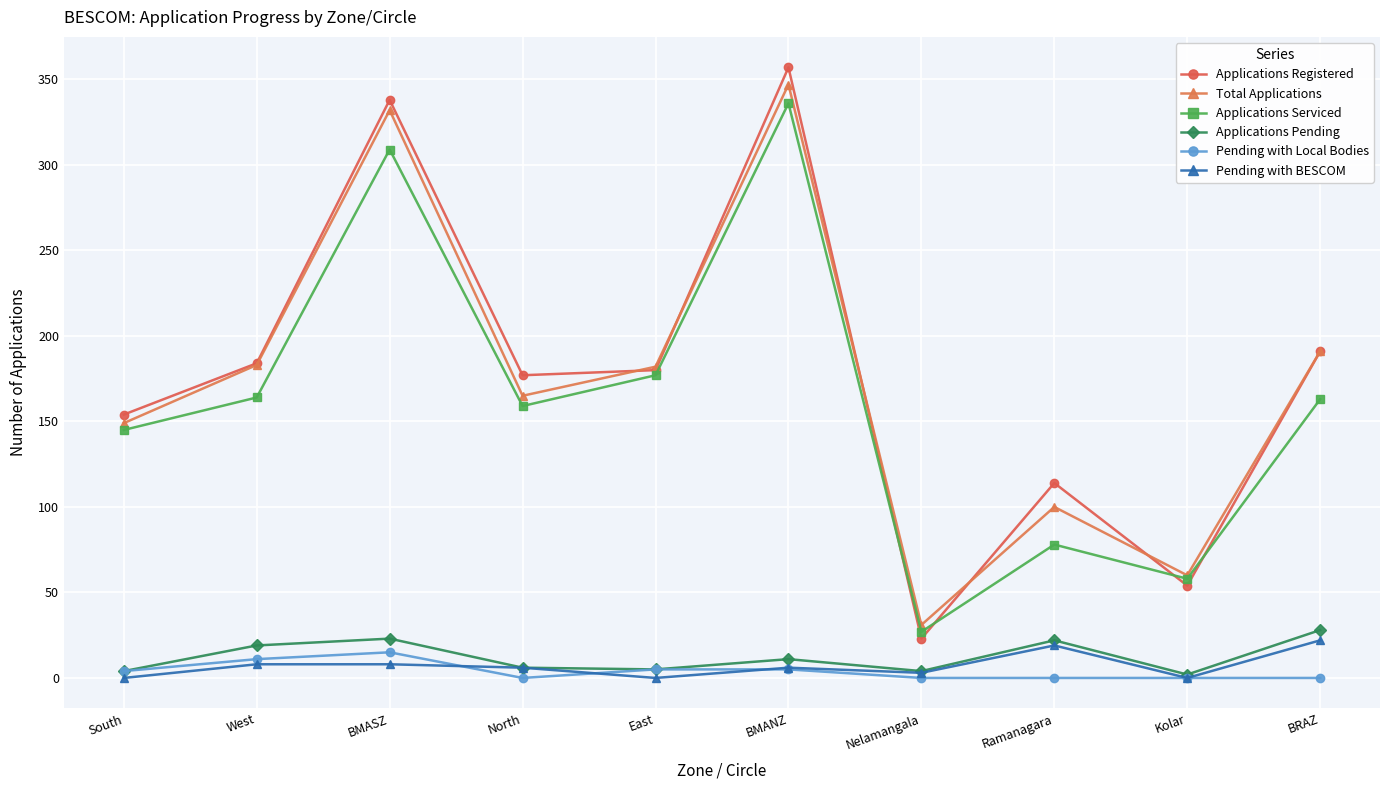

What are all the series names shown in the legend?

Applications Registered, Total Applications, Applications Serviced, Applications Pending, Pending with Local Bodies, Pending with BESCOM